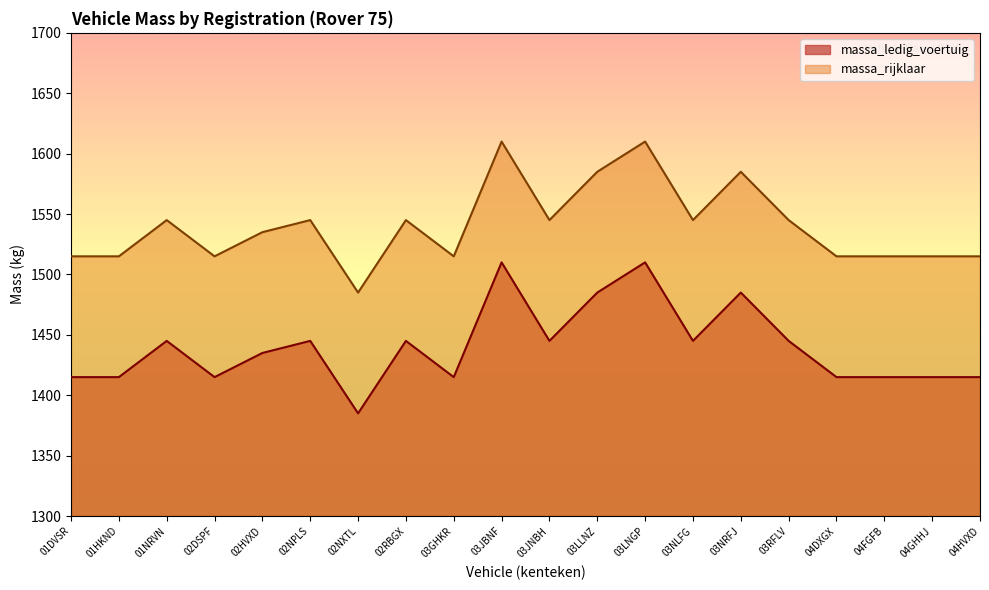

True or false: massa_ledig_voertuig and massa_rijklaar cross at least once.

False